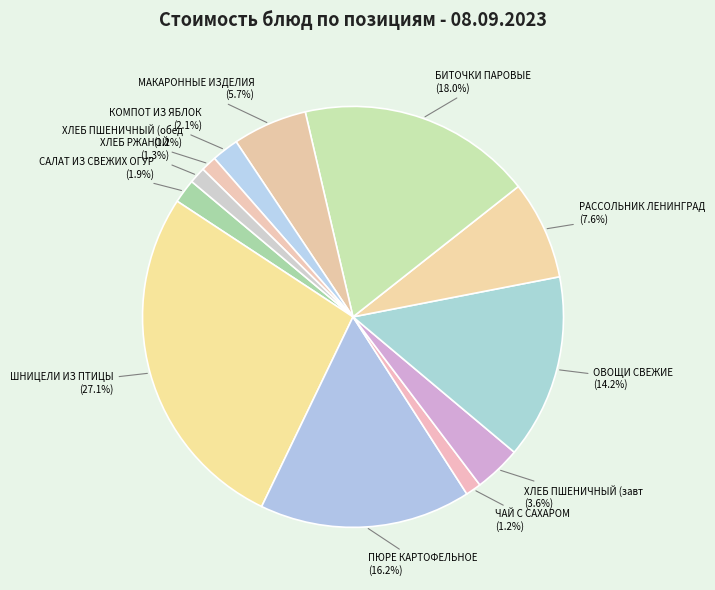

To the nearest percent, what is the difference between the largest and smallest slice percentages?

26%